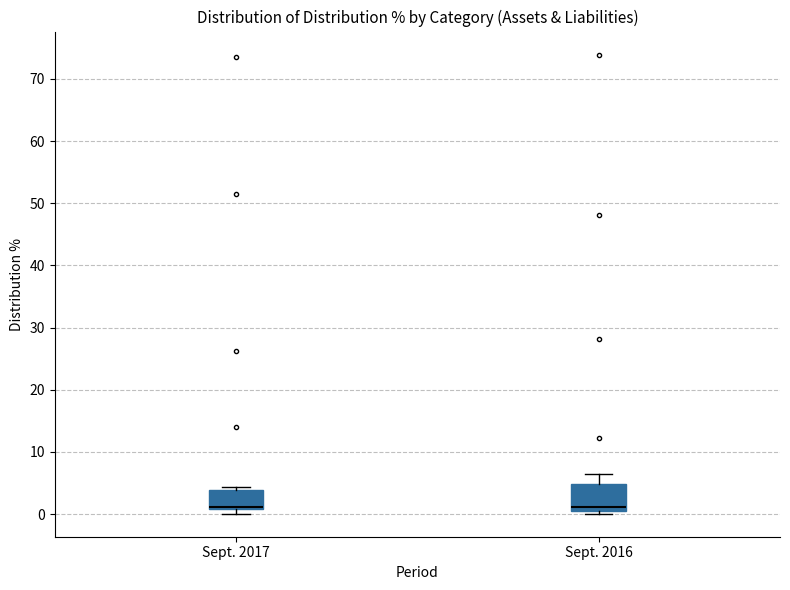

Reading left to right, transcribe this box plot: for each box, give where its median line is, the range the box spans, and where its two whiskers end, as read against the y-axis. The values are not printed on the chart, so give them approximately, as read against the axis.

Sept. 2017: median 1 (just above the box's lower edge), box 1 to 4, whiskers 0 to 4 (just above the box's upper edge)
Sept. 2016: median 1 (just above the box's lower edge), box 1 to 5, whiskers 0 to 6